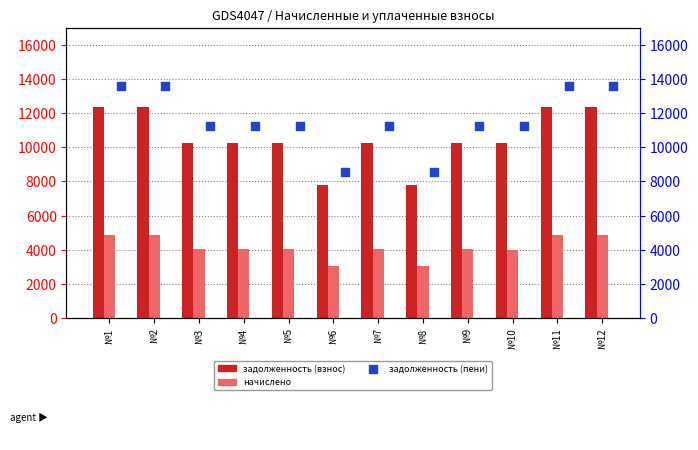

Which series has the largest total across all categories?

задолженность (пени)